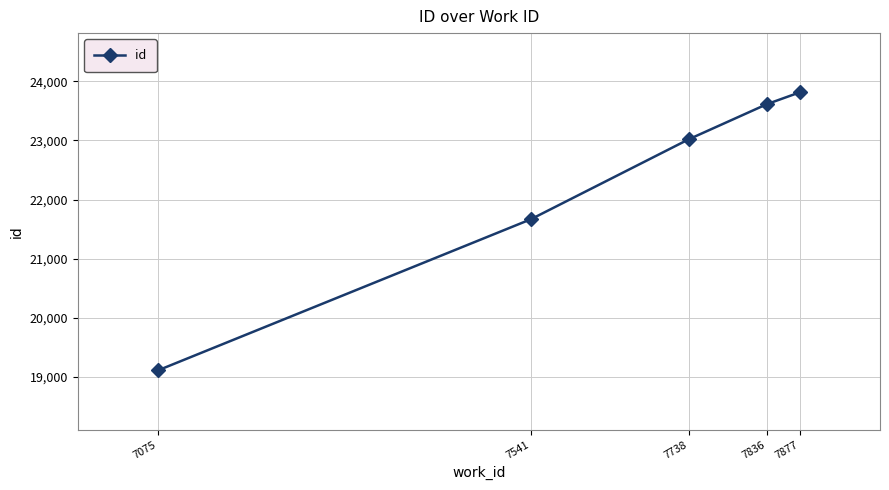

At which category does the chart reach its minimum across all series?

7075